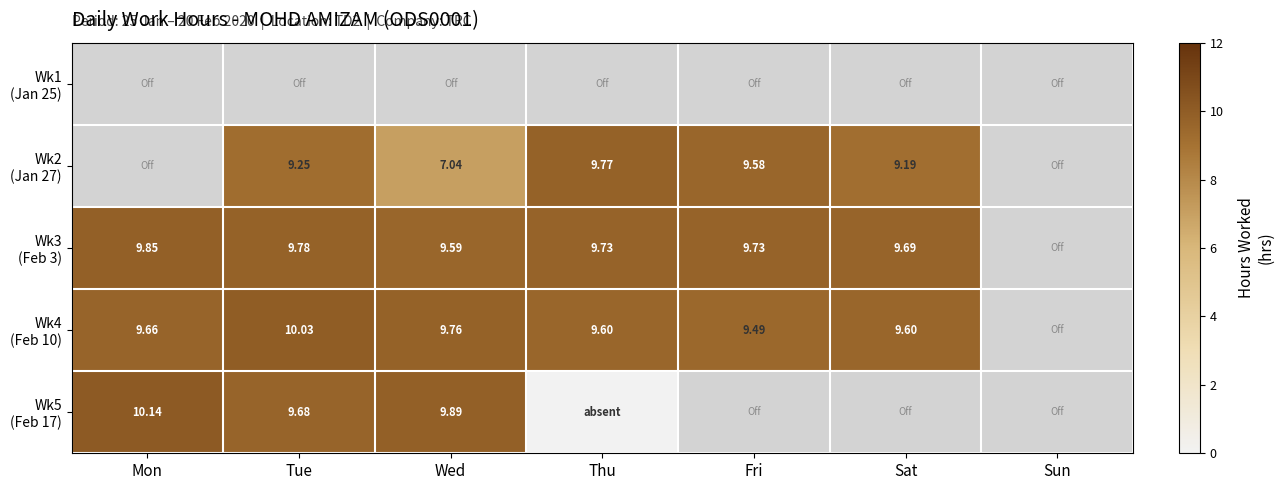

Which label corresponds to the largest value in the chart?

Mon